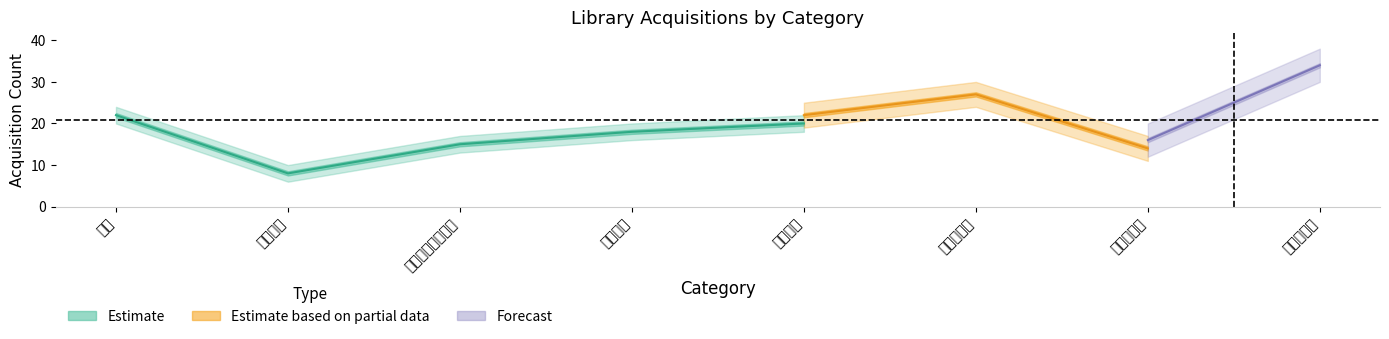

What is the label of the 1st point from the right?

言語・文学